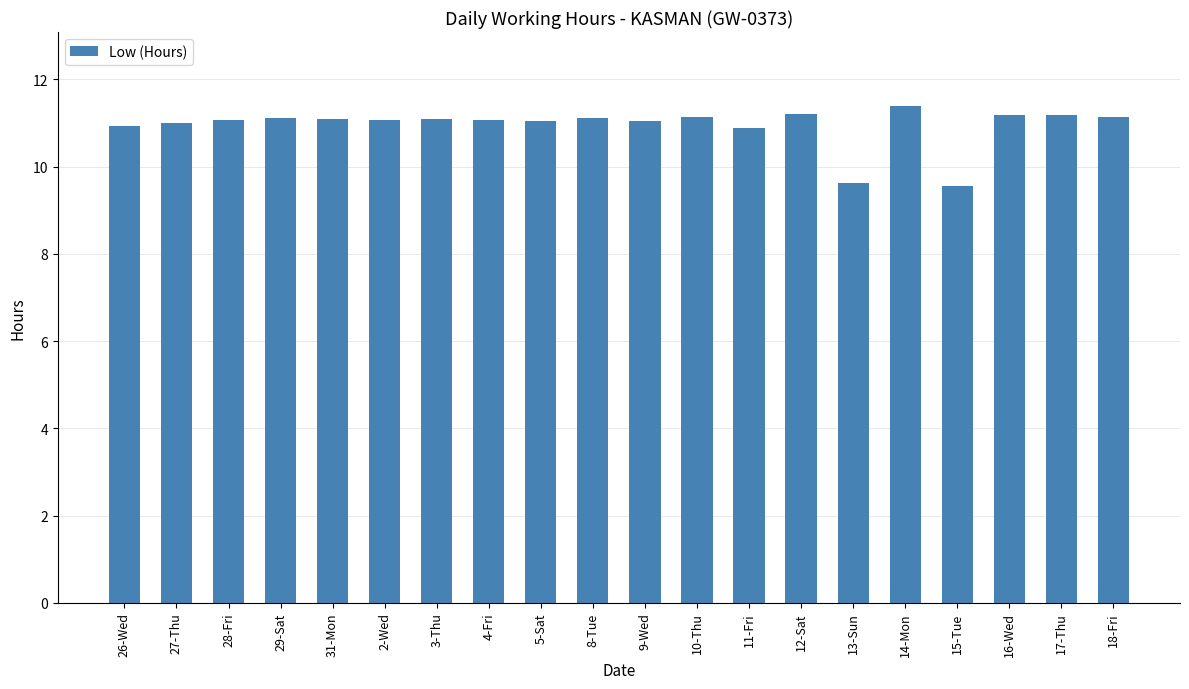

What is the sum of the values at 28-Fri and 10-Thu?

22.2